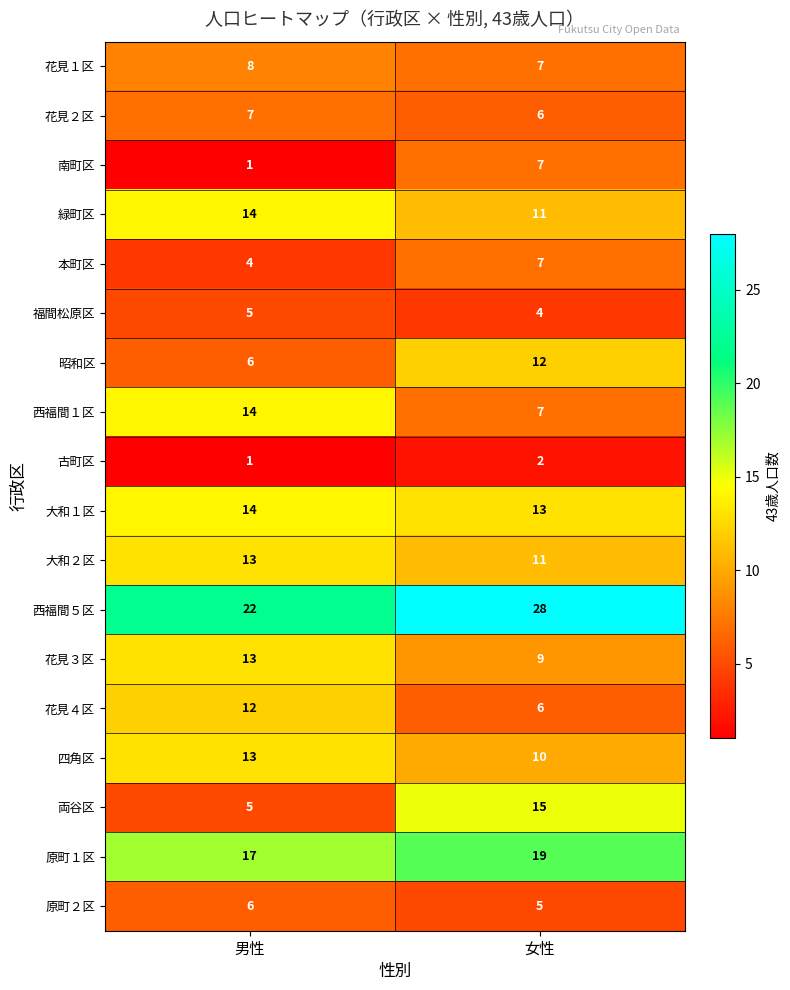

List the labels in order of 大和１区 value, largest first.

男性, 女性